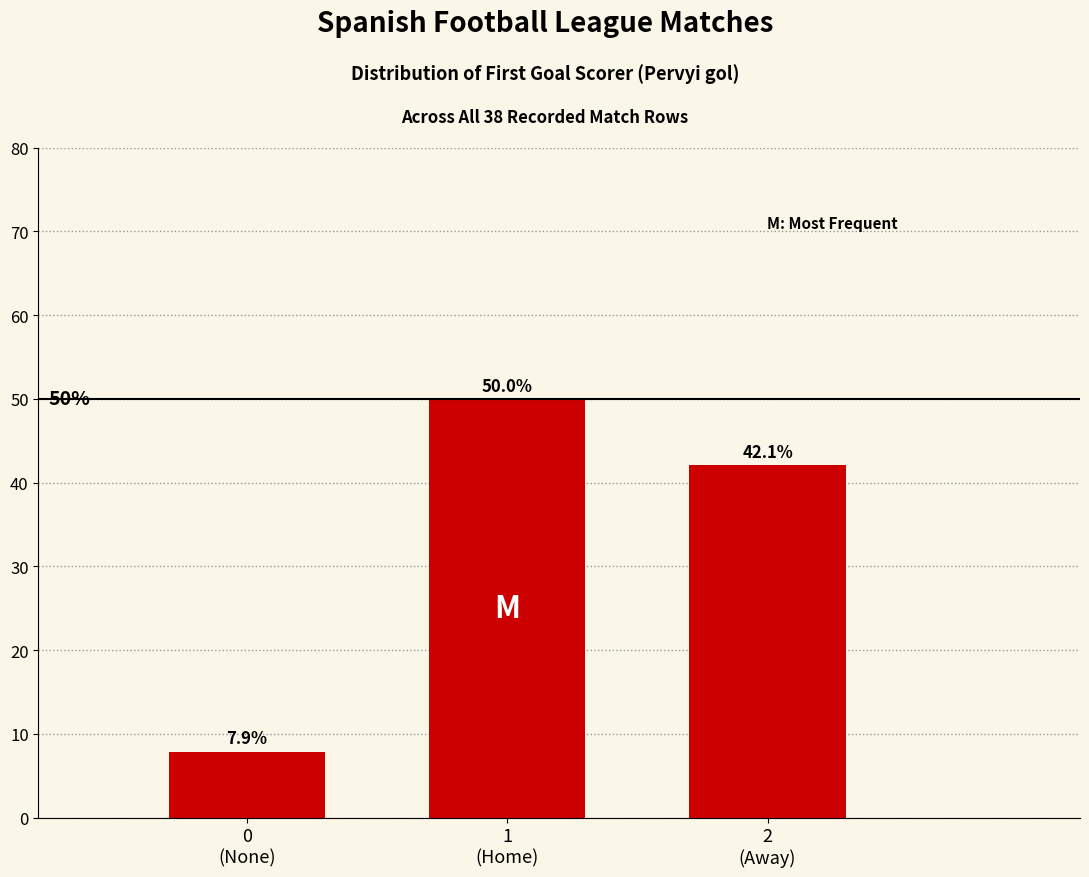

Reading right to left, list all the values displayed in this chart.

2
(Away)=42.1	1
(Home)=50.0	0
(None)=7.9